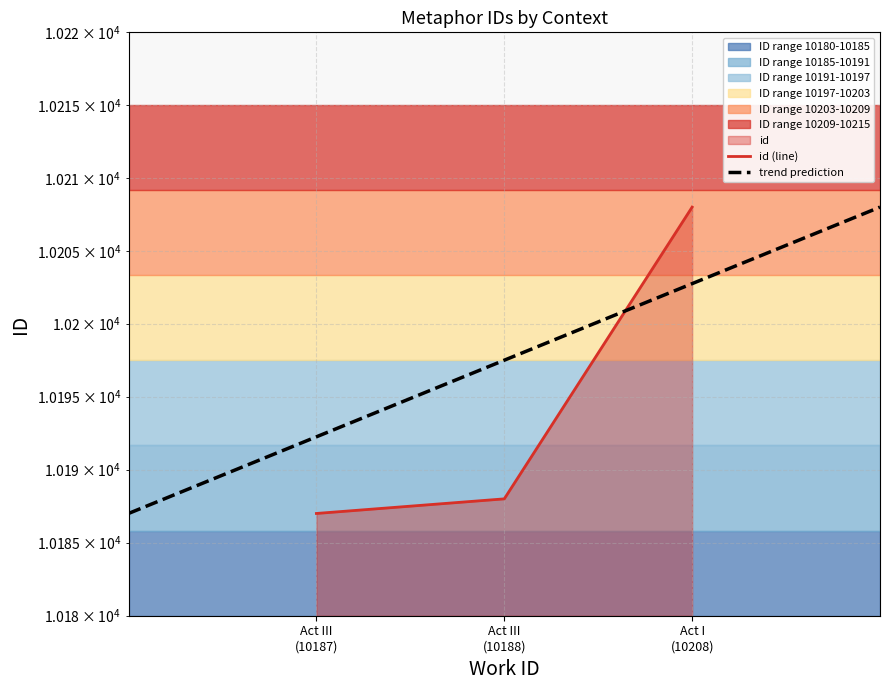

What is the greatest value displayed?

10208